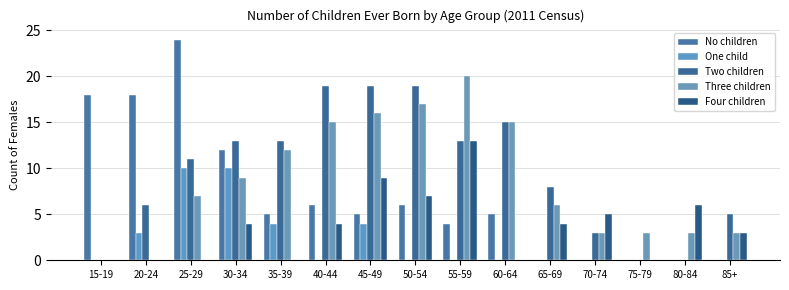

How many data points does each series have?

15